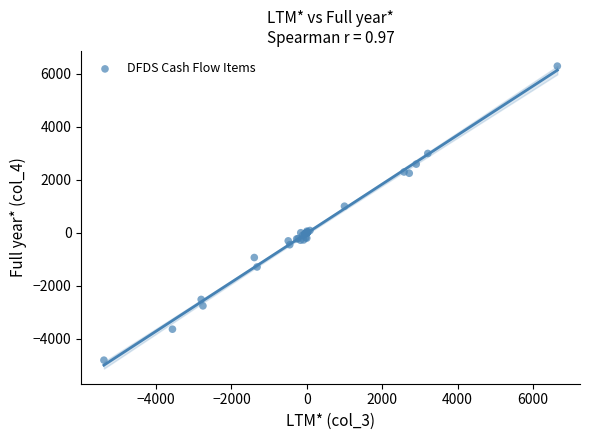

What Y value in the scatter plot is closest to 738?

1000.0